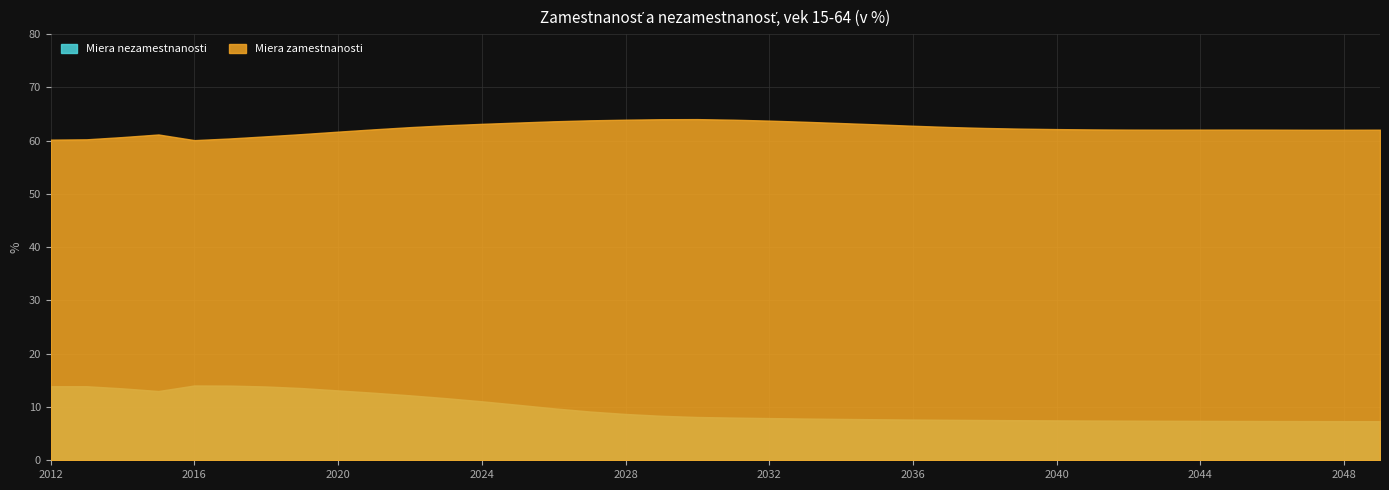

Reading left to right, list all the values displayed in this chart.

Miera zamestnanosti: 2012=60.2	2013=60.3	2014=60.7	2015=61.2	2016=60.1	2017=60.4	2018=60.8	2019=61.2	2020=61.7	2021=62.1	2022=62.5	2023=62.9	2024=63.2	2025=63.4	2026=63.6	2027=63.8	2028=63.9	2029=64.0	2030=64.0	2031=63.9	2032=63.8	2033=63.5	2034=63.3	2035=63.1	2036=62.8	2037=62.6	2038=62.4	2039=62.3	2040=62.2	2041=62.1	2042=62.1	2043=62.1	2044=62.1	2045=62.1	2046=62.1	2047=62.0	2048=62.0	2049=62.1
Miera nezamestnanosti: 2012=13.9	2013=13.9	2014=13.5	2015=13.0	2016=14.0	2017=14.0	2018=13.9	2019=13.6	2020=13.1	2021=12.7	2022=12.2	2023=11.7	2024=11.1	2025=10.4	2026=9.8	2027=9.2	2028=8.7	2029=8.4	2030=8.1	2031=8.0	2032=7.9	2033=7.8	2034=7.8	2035=7.7	2036=7.6	2037=7.6	2038=7.6	2039=7.5	2040=7.5	2041=7.5	2042=7.4	2043=7.4	2044=7.4	2045=7.4	2046=7.4	2047=7.4	2048=7.3	2049=7.3